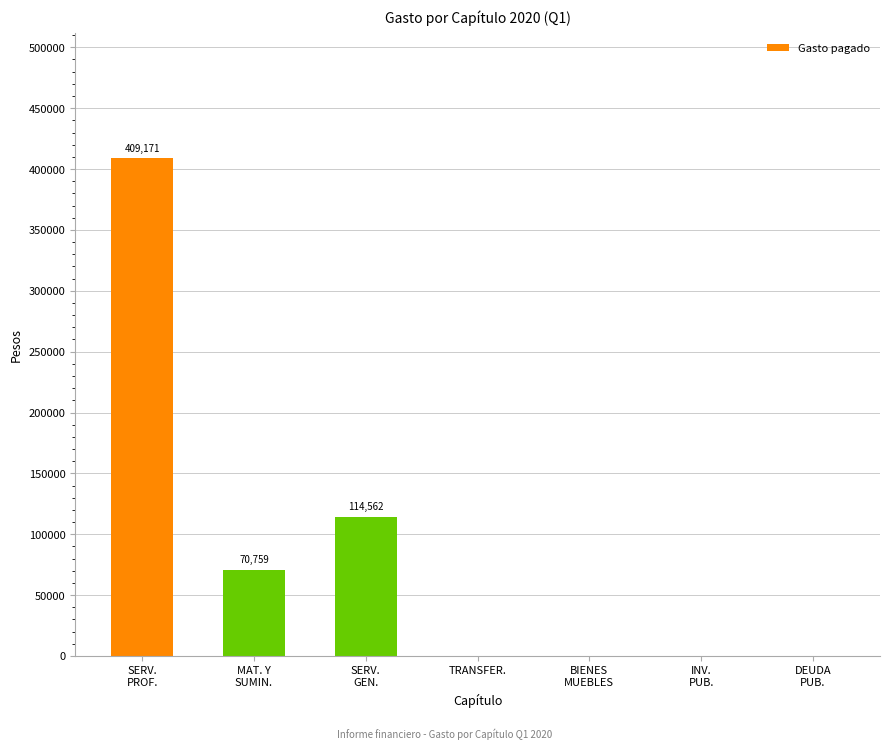

Is it true that the value at SERV.
GEN. is 76556.8?

False